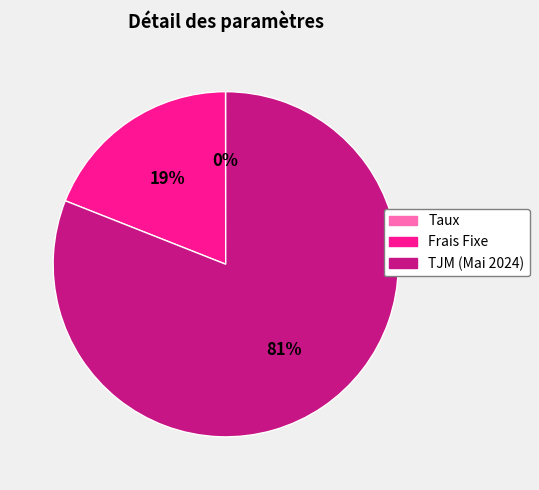

To the nearest percent, what is the difference between the TJM (Mai 2024) and Frais Fixe slice percentages?

62%